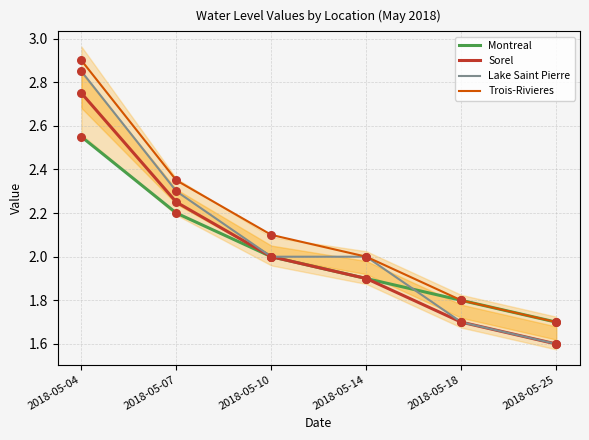

What are all the series names shown in the legend?

Montreal, Sorel, Lake Saint Pierre, Trois-Rivieres